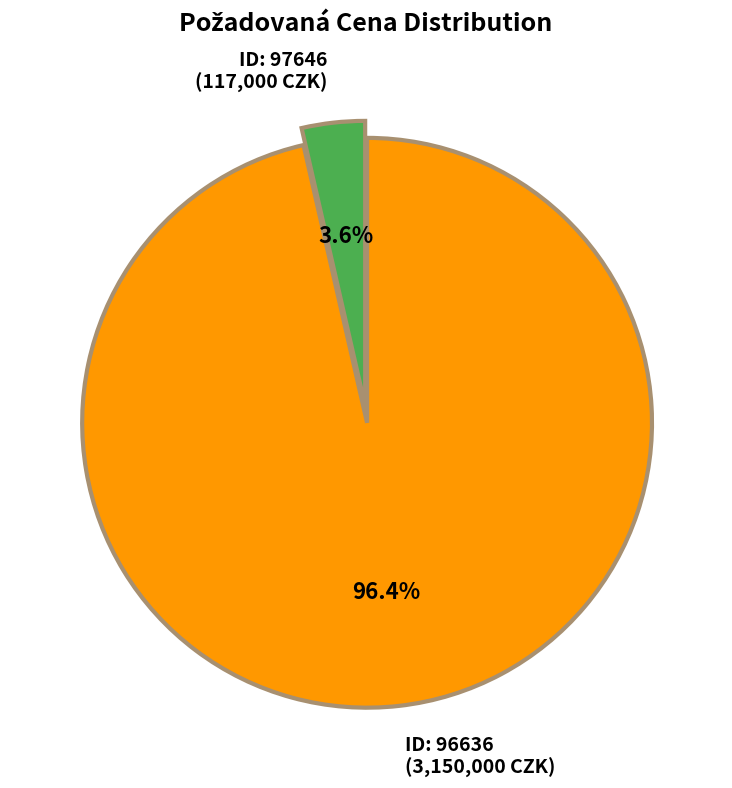

Which category accounts for the majority?

ID: 96636 (3,150,000 CZK)